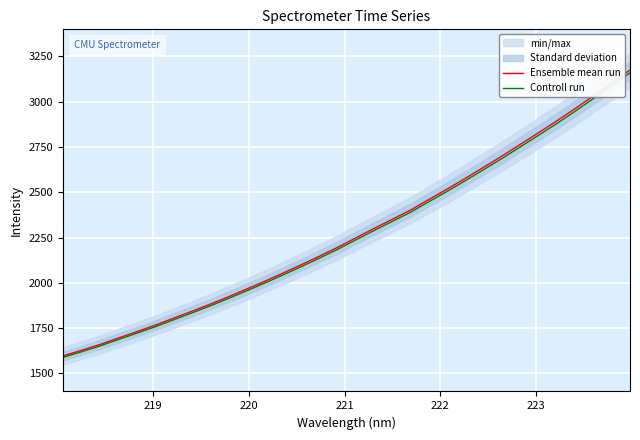

What is the maximum value for Controll run?

3159.1